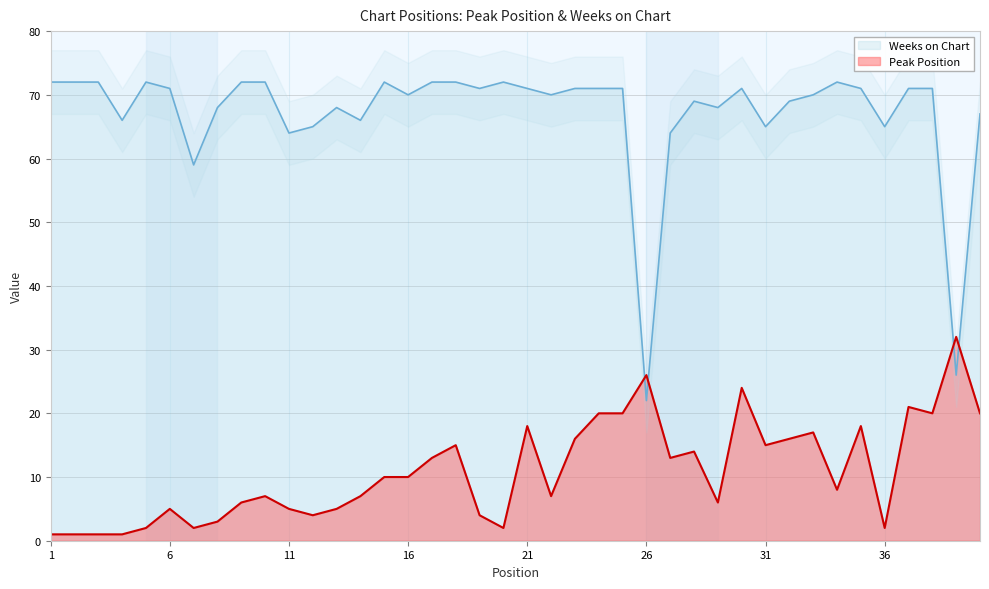

How many interior local valleys does the Weeks on Chart series have?

12